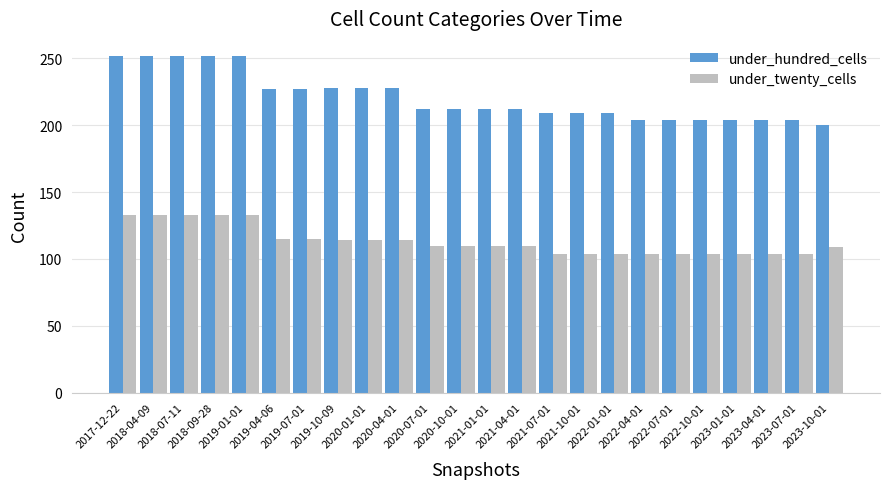

The value of under_hundred_cells at 2020-01-01 is 228. True or false?

True